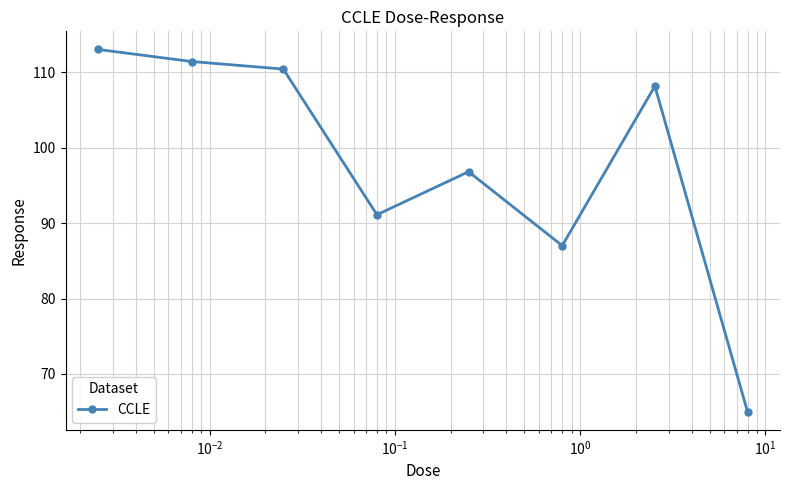

What is the value of the 1st point from the left?

113.0